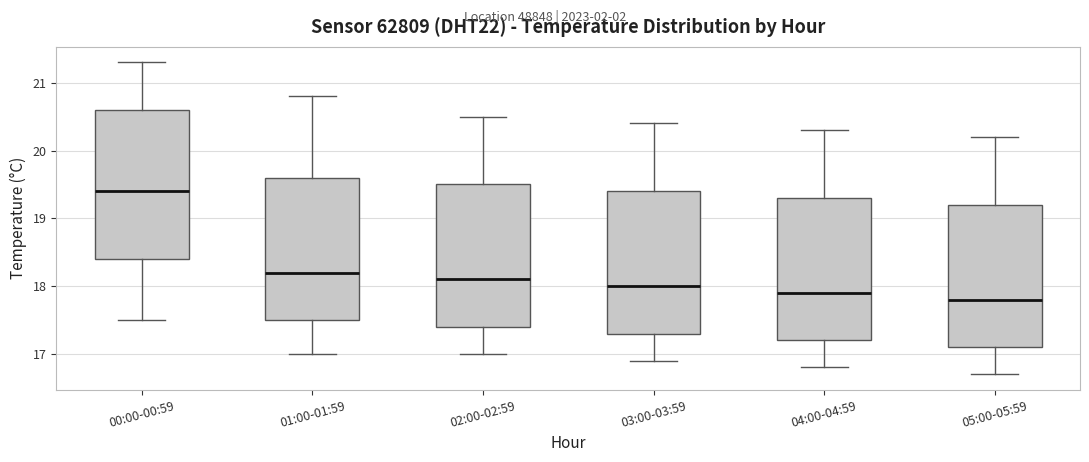

Which box has the highest median line?

00:00-00:59